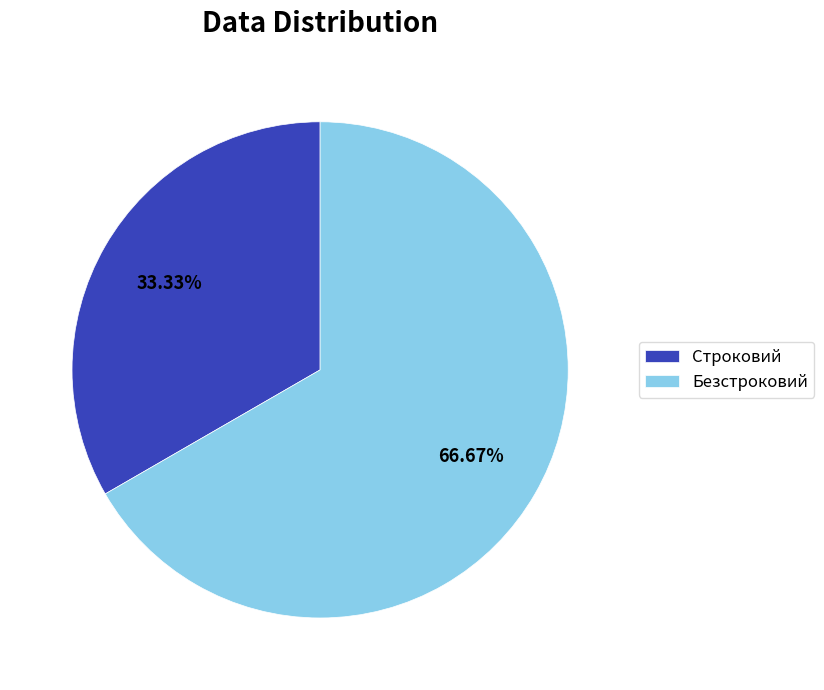

To the nearest percent, what is the combined percentage of Строковий and Безстроковий?

100%